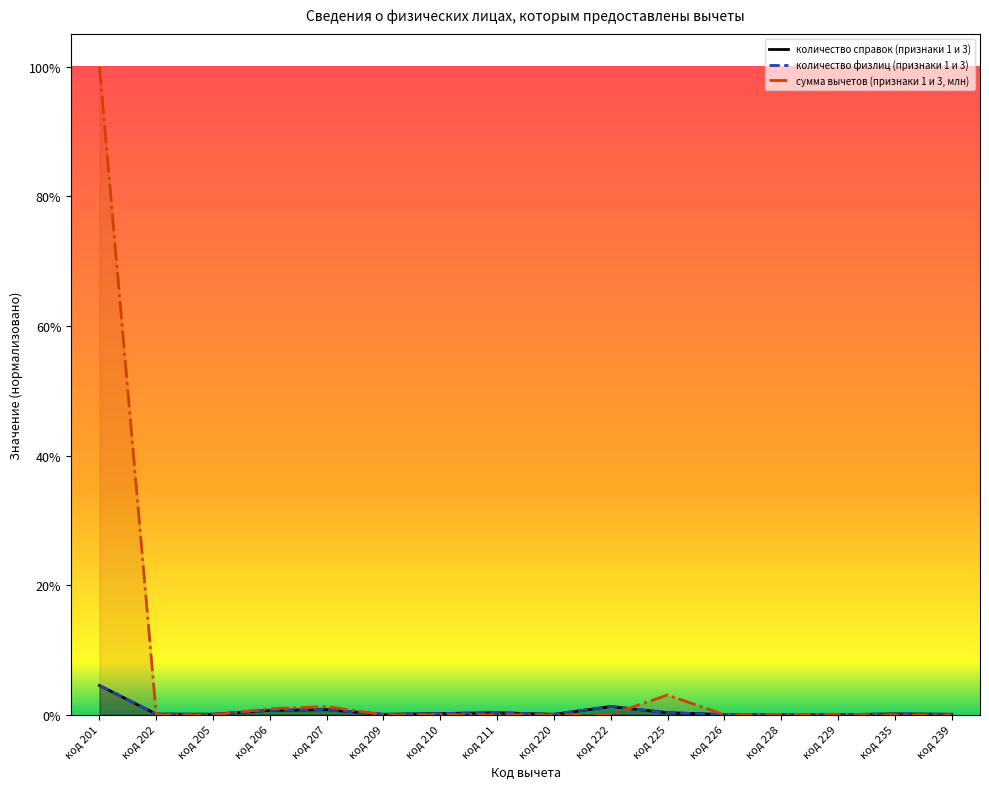

True or false: сумма вычетов (признаки 1 и 3, млн) has a value of 0.0 at код 205.

True